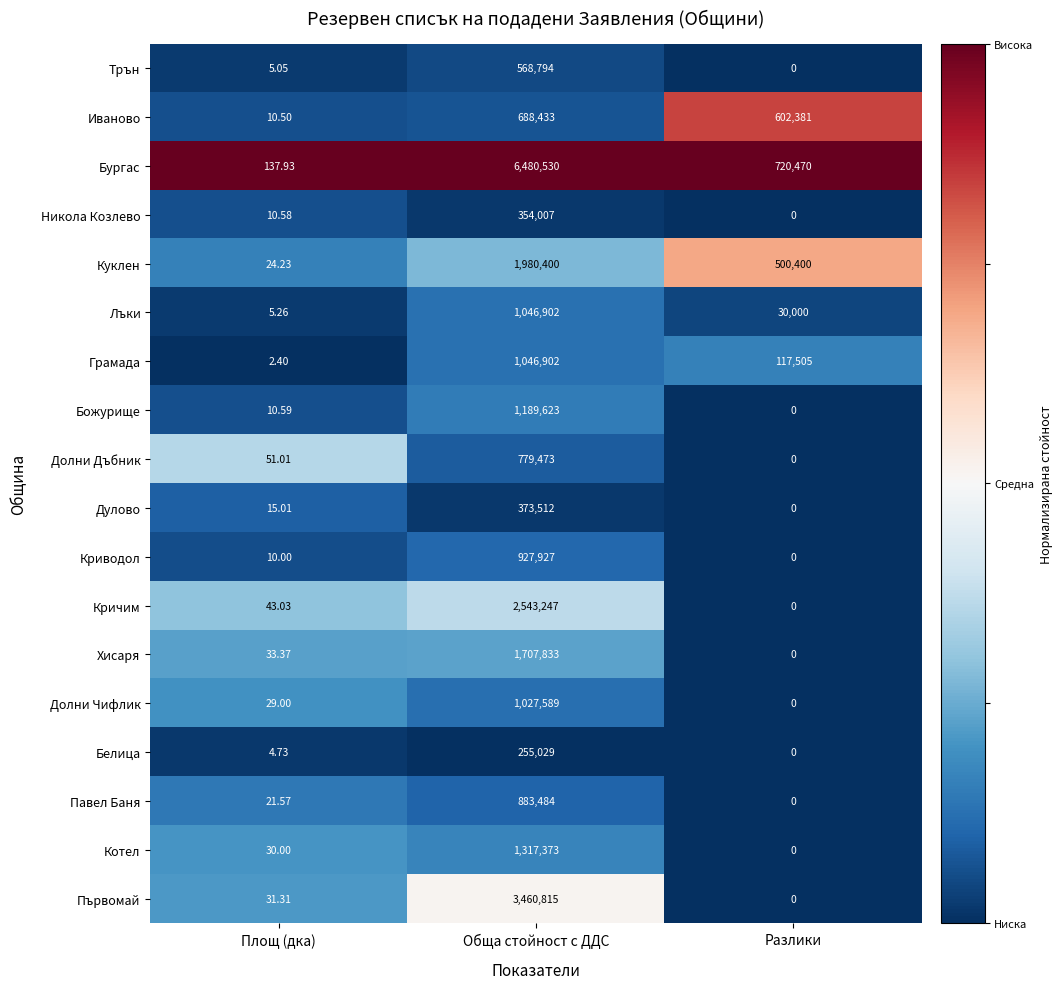

At which category is the sum across all series the highest?

Обща стойност с ДДС